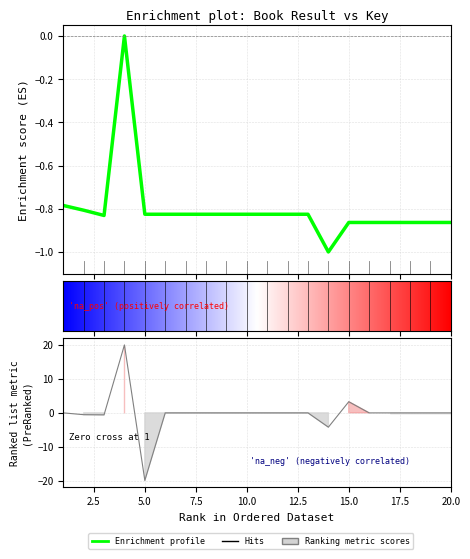

What is the value of the 2nd point from the left?

-0.8